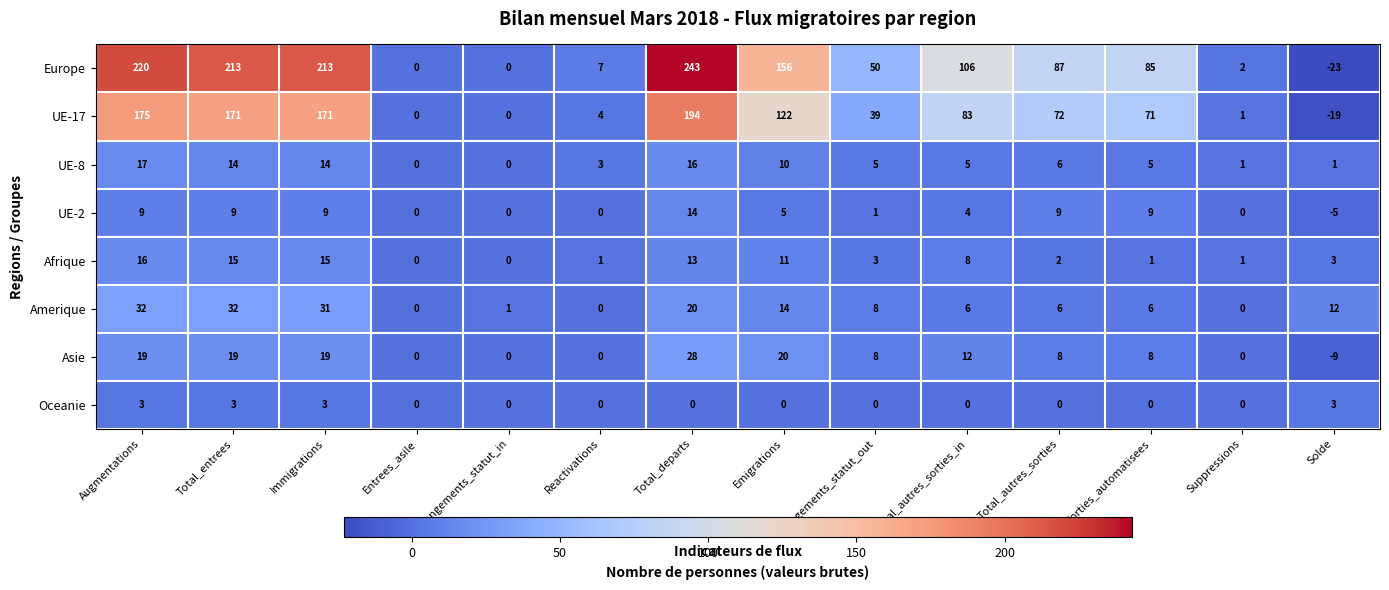

What is the maximum value shown in the chart?

243